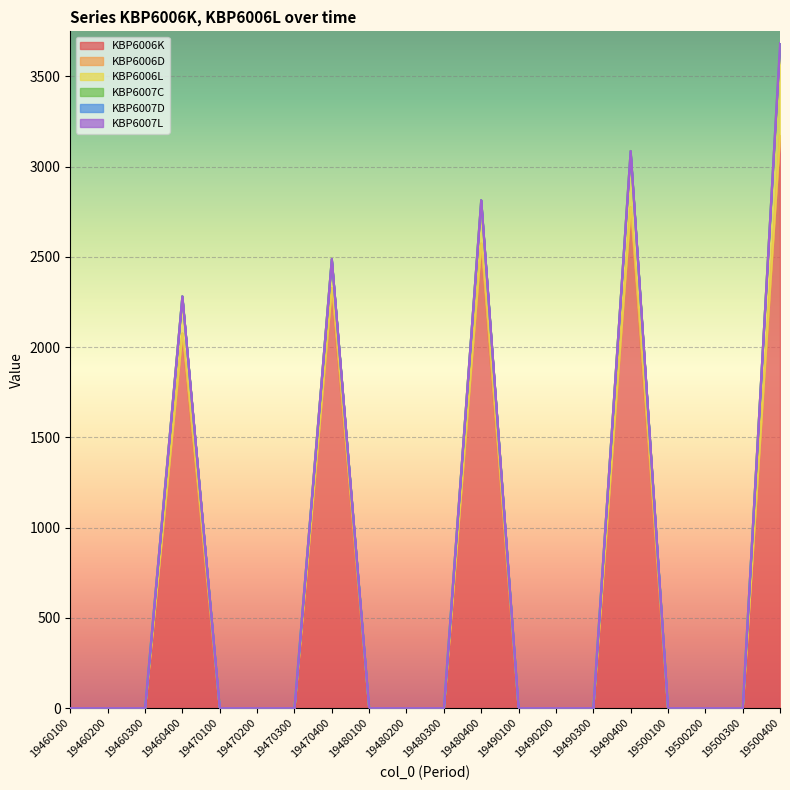

What are all the series names shown in the legend?

KBP6006K, KBP6006D, KBP6006L, KBP6007C, KBP6007D, KBP6007L